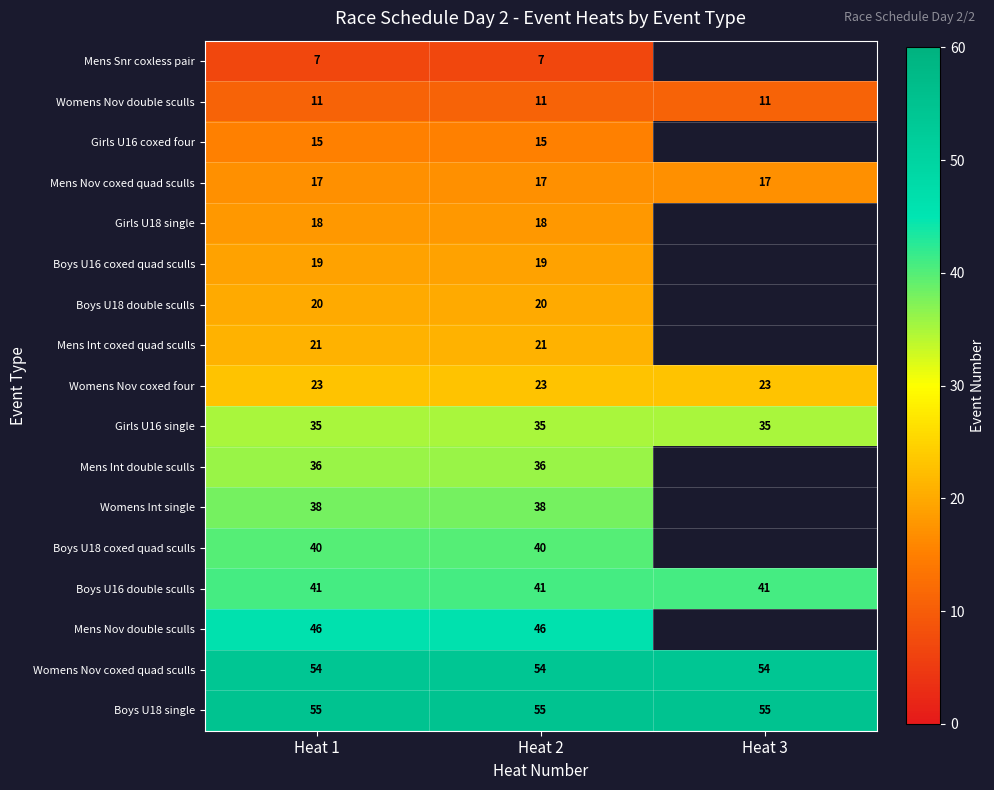

What is the minimum value for Womens Nov double sculls?

11